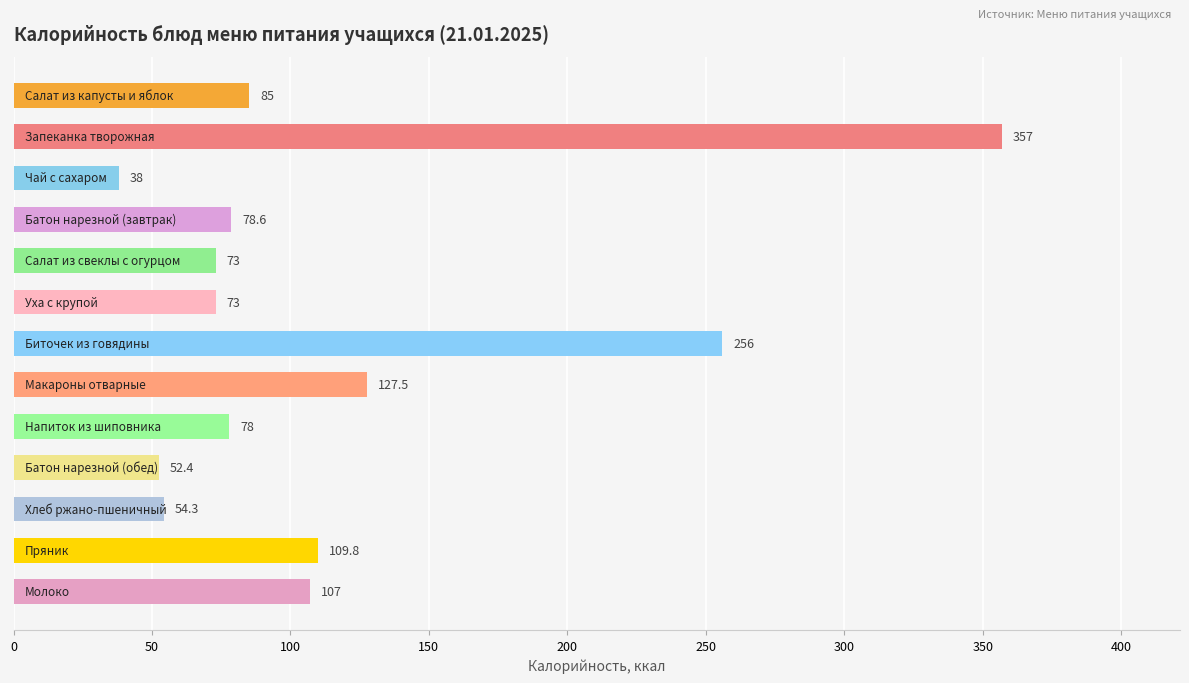

What is the maximum value shown in the chart?

357.0